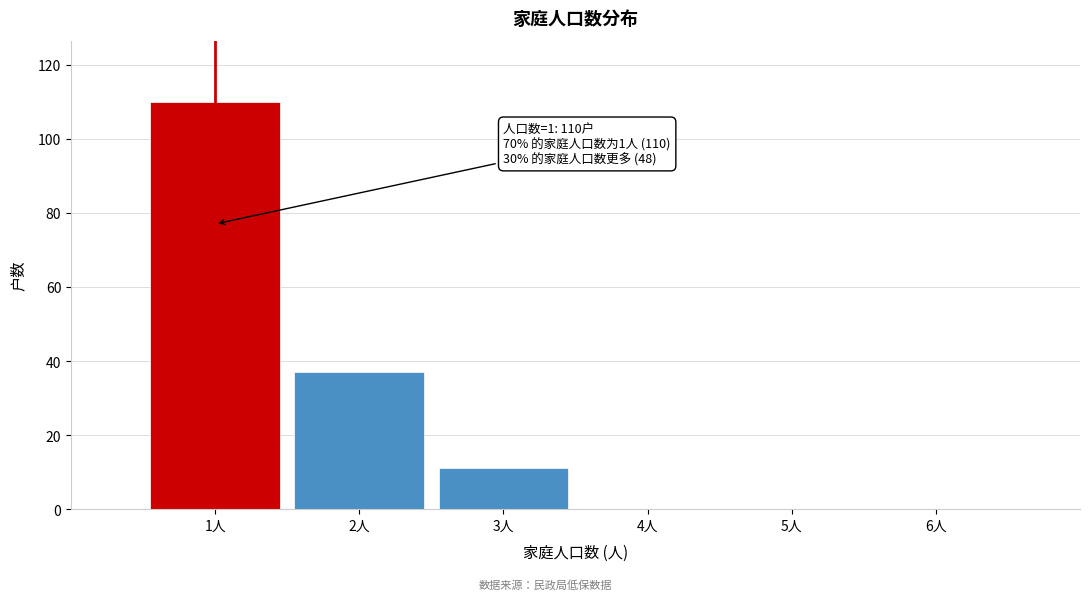

Over which range of the x-axis is the bar tallest?

0.5 to 1.5